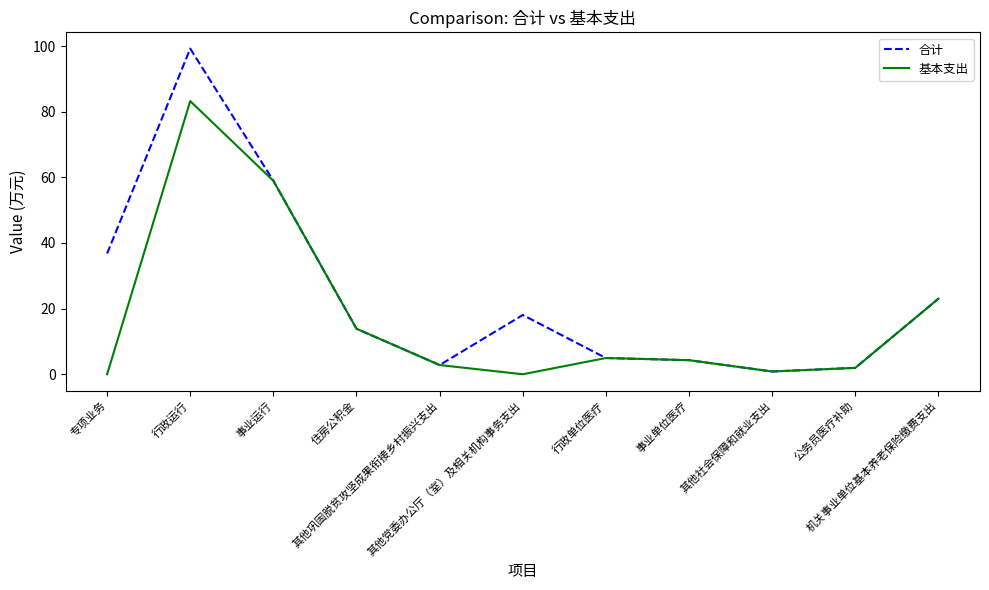

True or false: 基本支出 has a value of -35.2 at 其他党委办公厅（室）及相关机构事务支出.

False